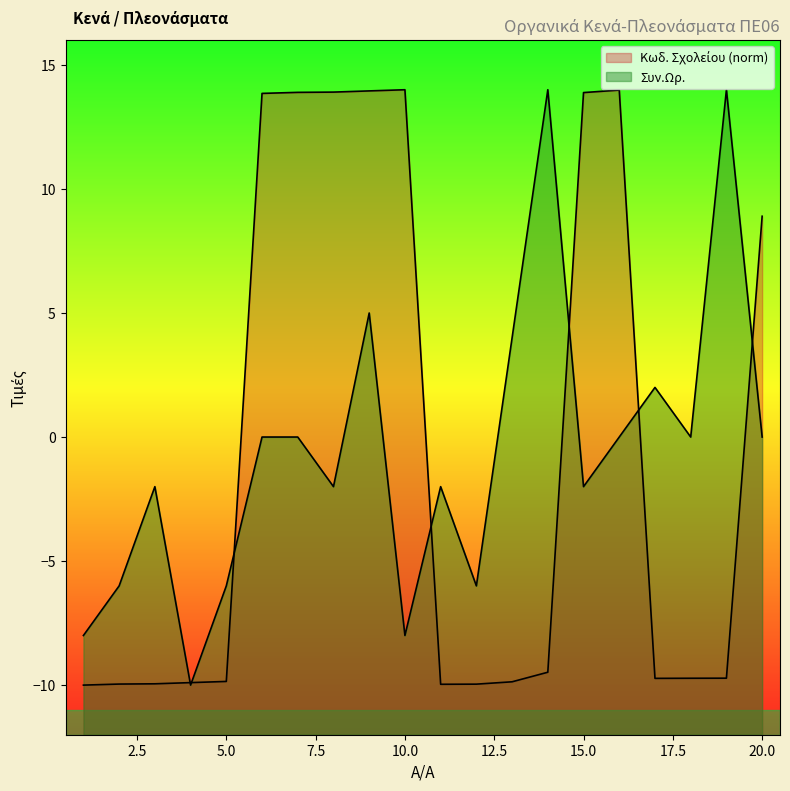

Rank the series by their maximum value, from highest to lowest.

Κωδ. Σχολείου, Συν.Ωρ.